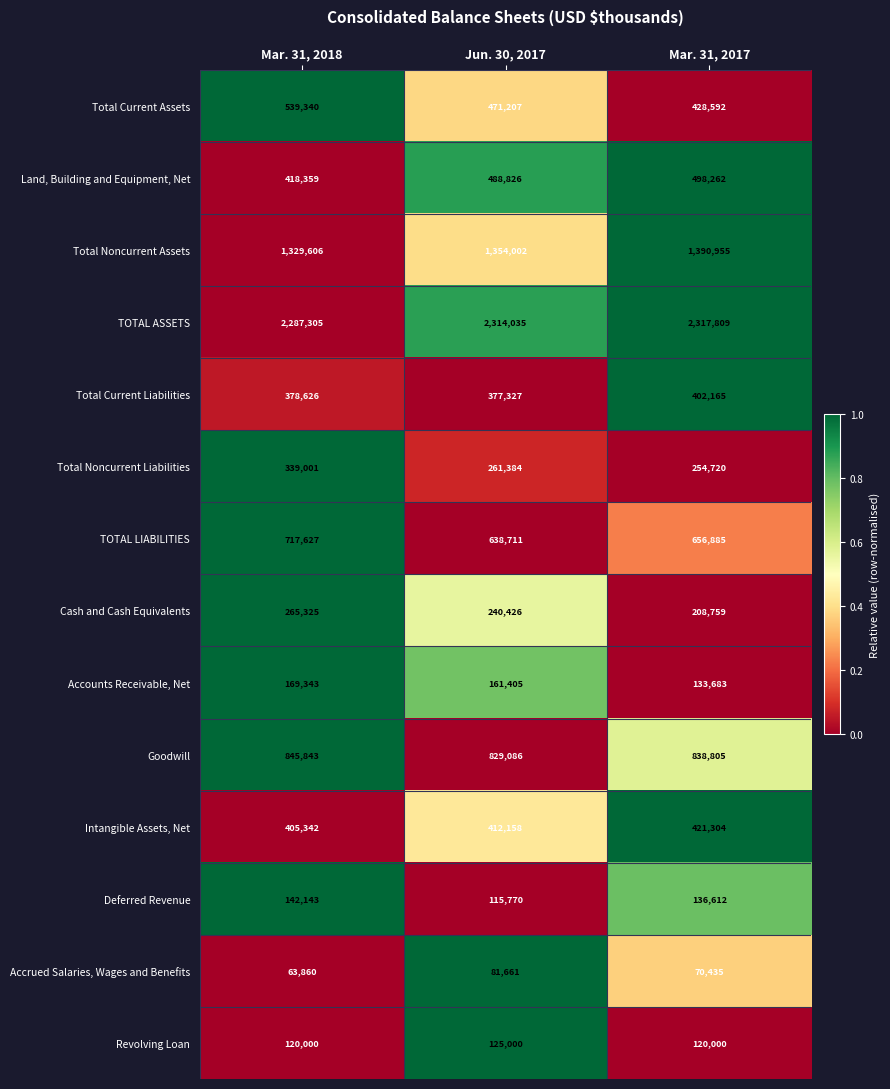

Rank the series by their maximum value, from lowest to highest.

Accrued Salaries, Wages and Benefits, Revolving Loan, Deferred Revenue, Accounts Receivable, Net, Cash and Cash Equivalents, Total Noncurrent Liabilities, Total Current Liabilities, Intangible Assets, Net, Land, Building and Equipment, Net, Total Current Assets, TOTAL LIABILITIES, Goodwill, Total Noncurrent Assets, TOTAL ASSETS